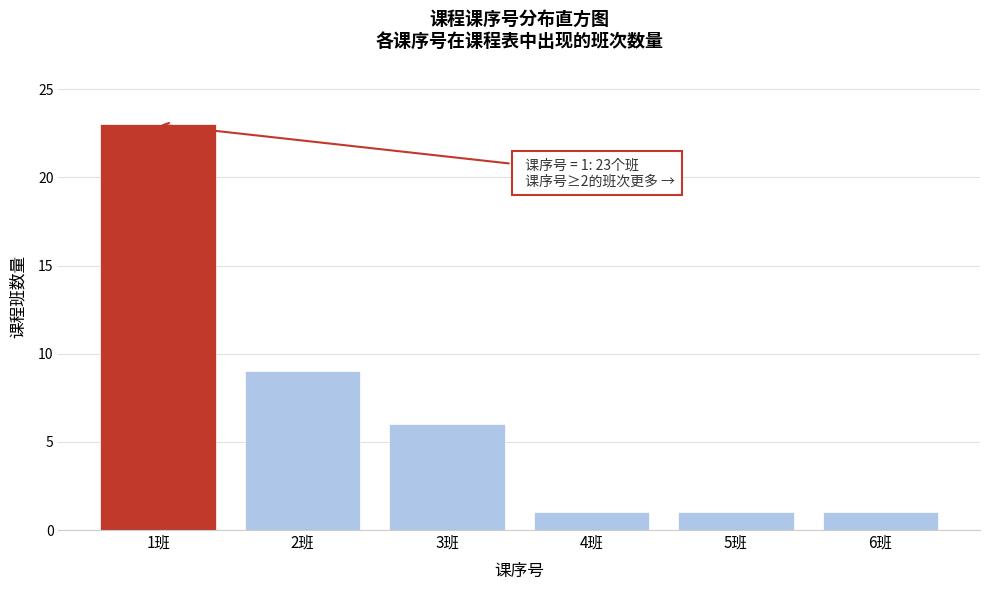

Reading left to right, transcribe all the data shown in this chart.

1班=23	2班=9	3班=6	4班=1	5班=1	6班=1